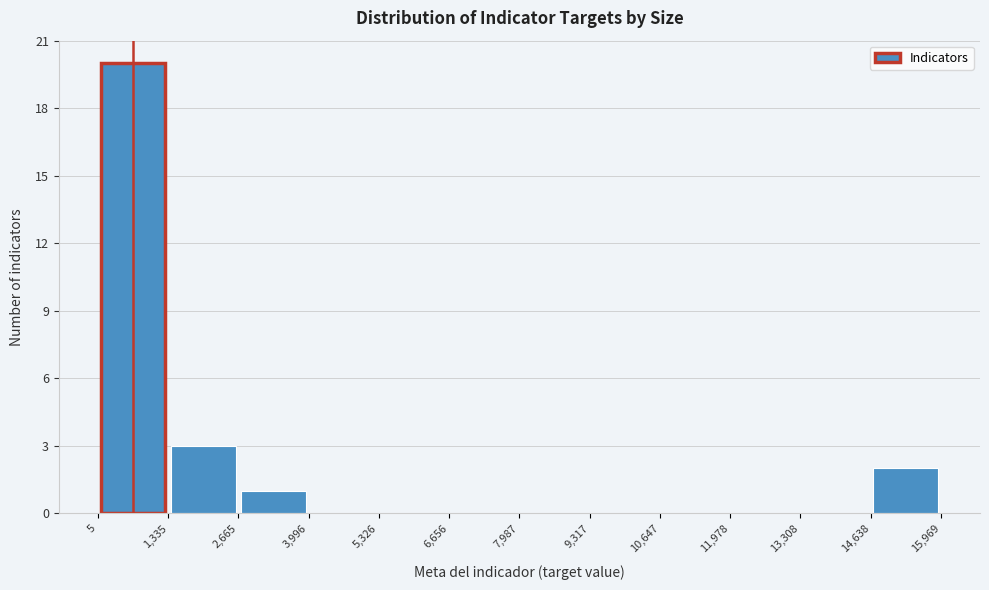

Reading left to right, transcribe this chart: for each bar, give the range it covers on the x-axis and its height. The values are not printed on the chart, so give them approximately, as read against the axis.

5 to 1,335: 20
1,335 to 2,665: 3
2,665 to 3,996: 1
3,996 to 5,326: 0
5,326 to 6,656: 0
6,656 to 7,987: 0
7,987 to 9,317: 0
9,317 to 10,647: 0
10,647 to 11,978: 0
11,978 to 13,308: 0
13,308 to 14,638: 0
14,638 to 15,969: 2